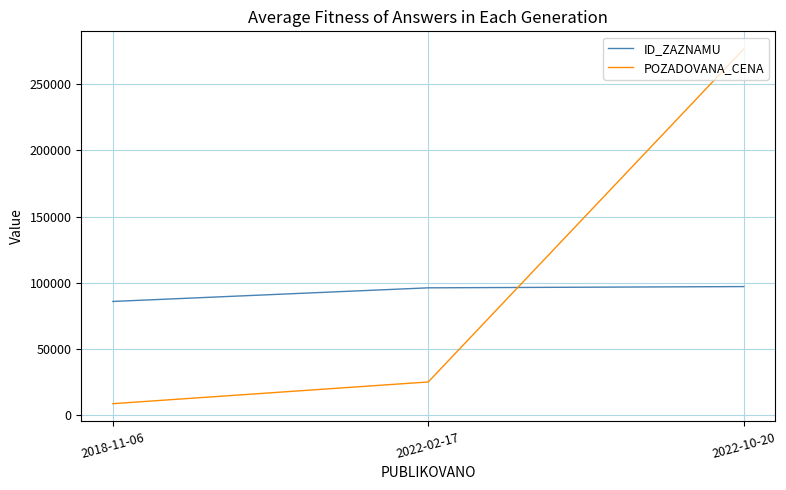

Where is ID_ZAZNAMU nearest to the value 91499?

2022-02-17